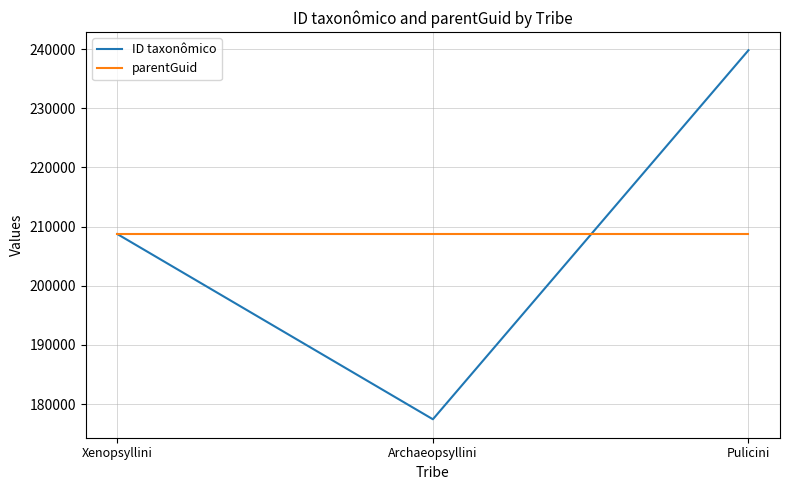

What is the average value of the parentGuid series?

208721